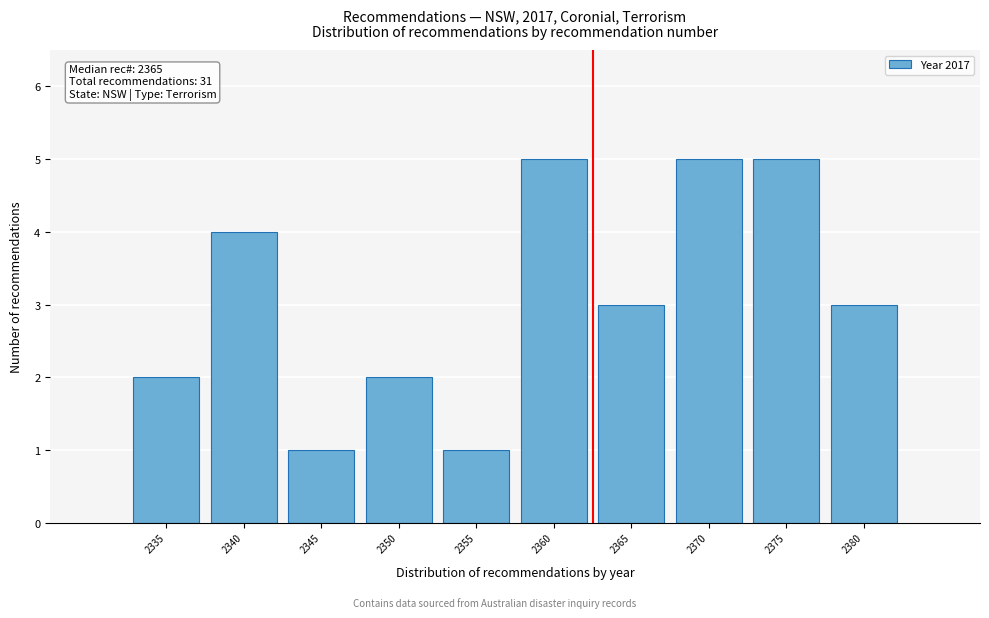

Reading left to right, list all the values displayed in this chart.

2335=2	2340=4	2345=1	2350=2	2355=1	2360=5	2365=3	2370=5	2375=5	2380=3